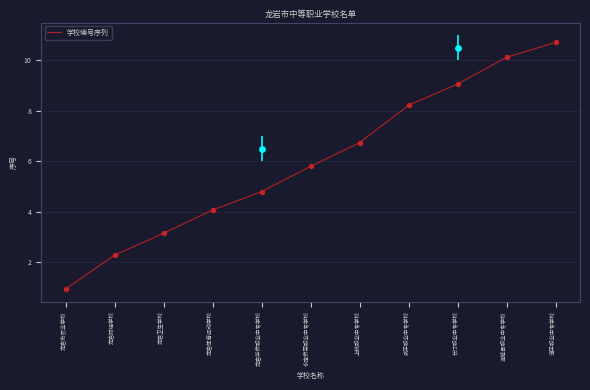

What is the change in value from 龙岩华侨职业中专学校 to 长汀职业中专学校?

+4.3